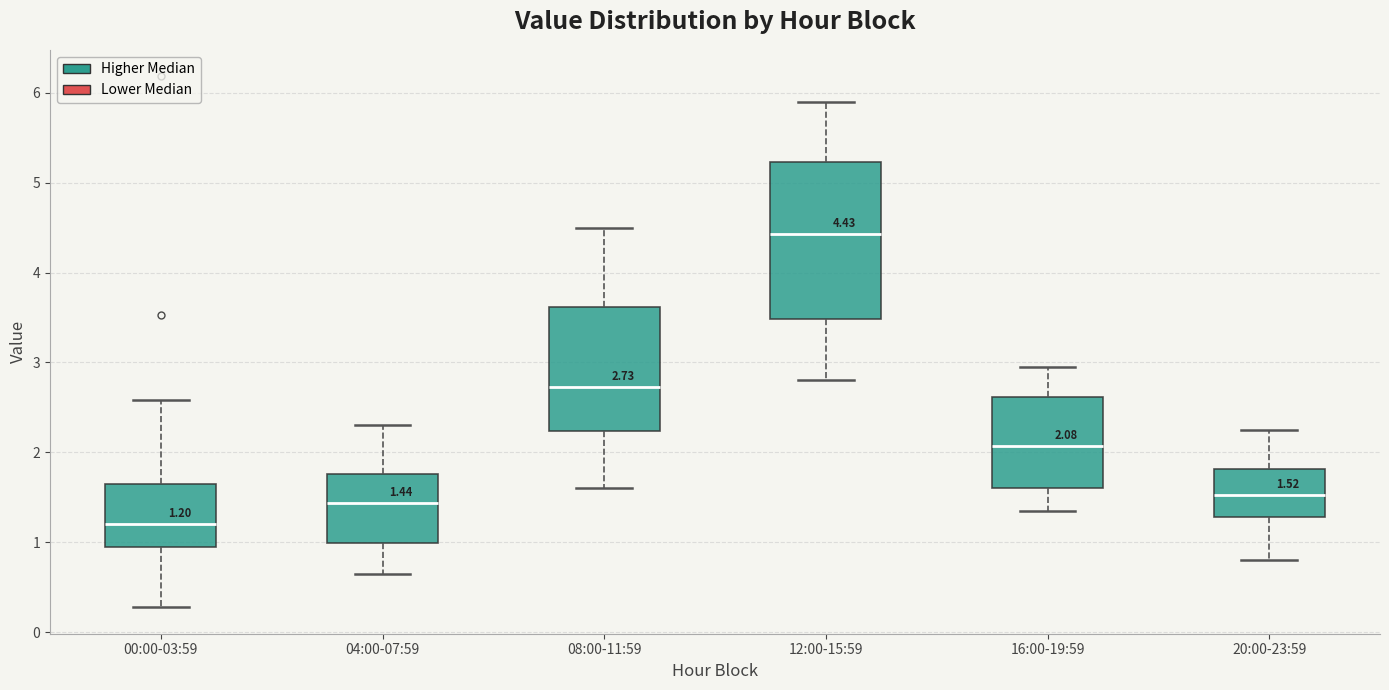

Which box has the highest median line?

12:00-15:59